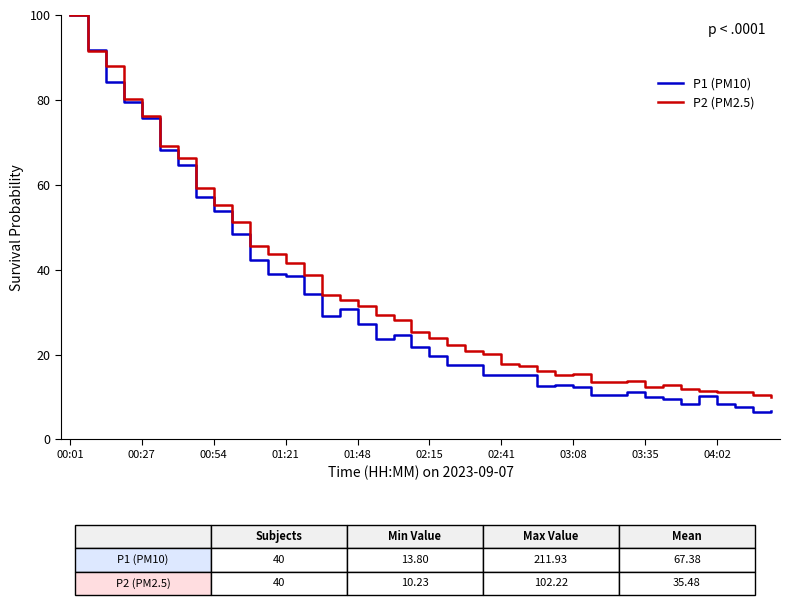

What is the lowest value of the P2 (PM2.5) series?

10.0